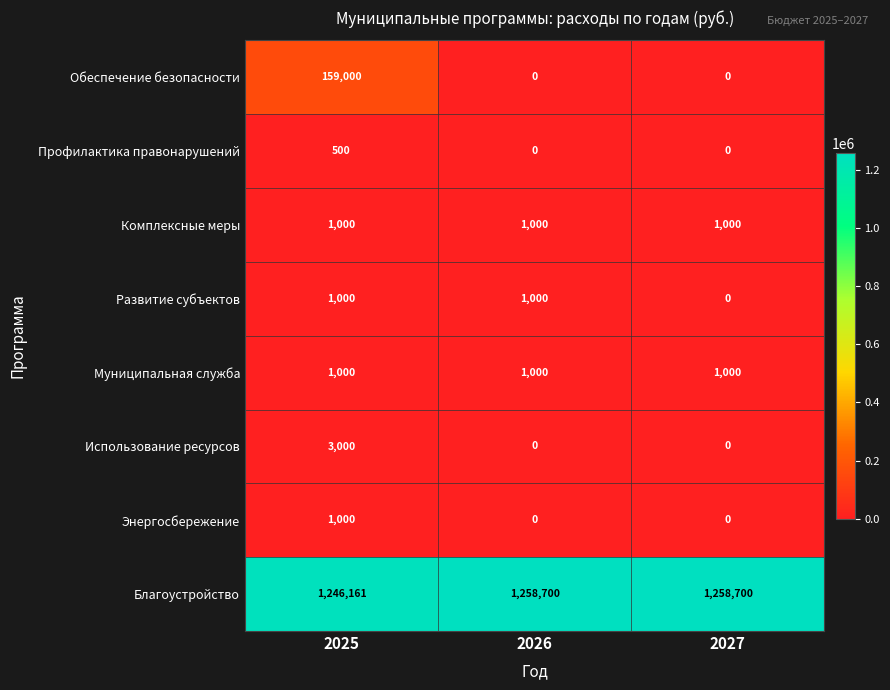

Reading left to right, extract all data points from this chart.

Обеспечение безопасности: 159000	0	0
Профилактика правонарушений: 500	0	0
Комплексные меры: 1000	1000	1000
Развитие субъектов: 1000	1000	0
Муниципальная служба: 1000	1000	1000
Использование ресурсов: 3000	0	0
Энергосбережение: 1000	0	0
Благоустройство: 1246161	1258700	1258700